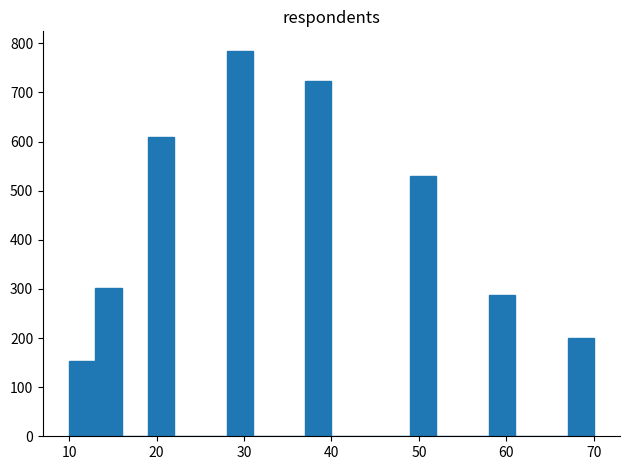

Around what value on the x-axis is the tallest bar? Give the approximate position of its centre, as read against the axis.

30